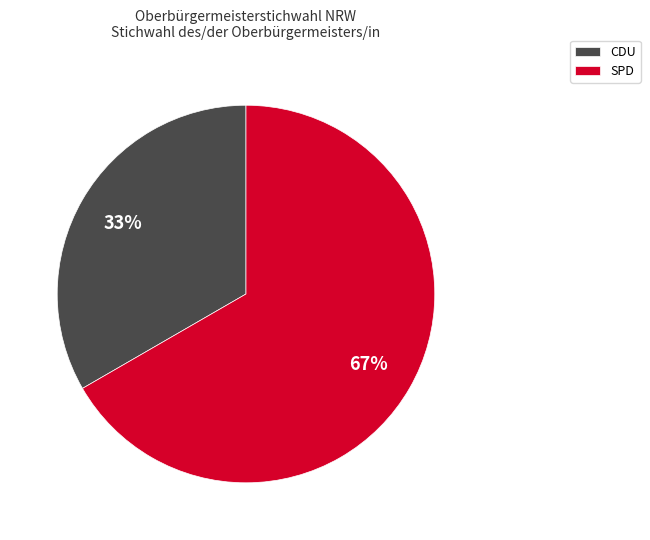

Between SPD and CDU, which is larger?

SPD